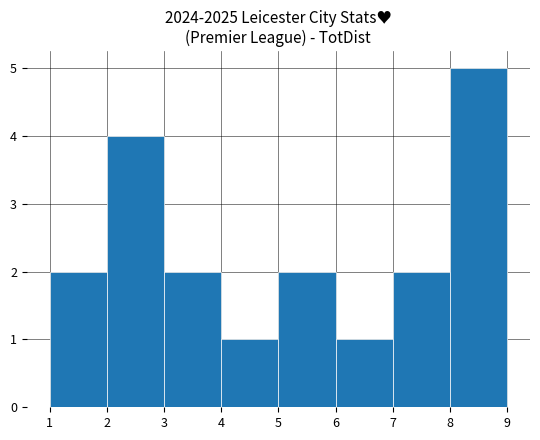

Reading left to right, list every bar in this chart as the range it spans on the x-axis followed by its height. The values are not printed on the chart, so give them approximately, as read against the axis.

1 to 2: 2
2 to 3: 4
3 to 4: 2
4 to 5: 1
5 to 6: 2
6 to 7: 1
7 to 8: 2
8 to 9: 5